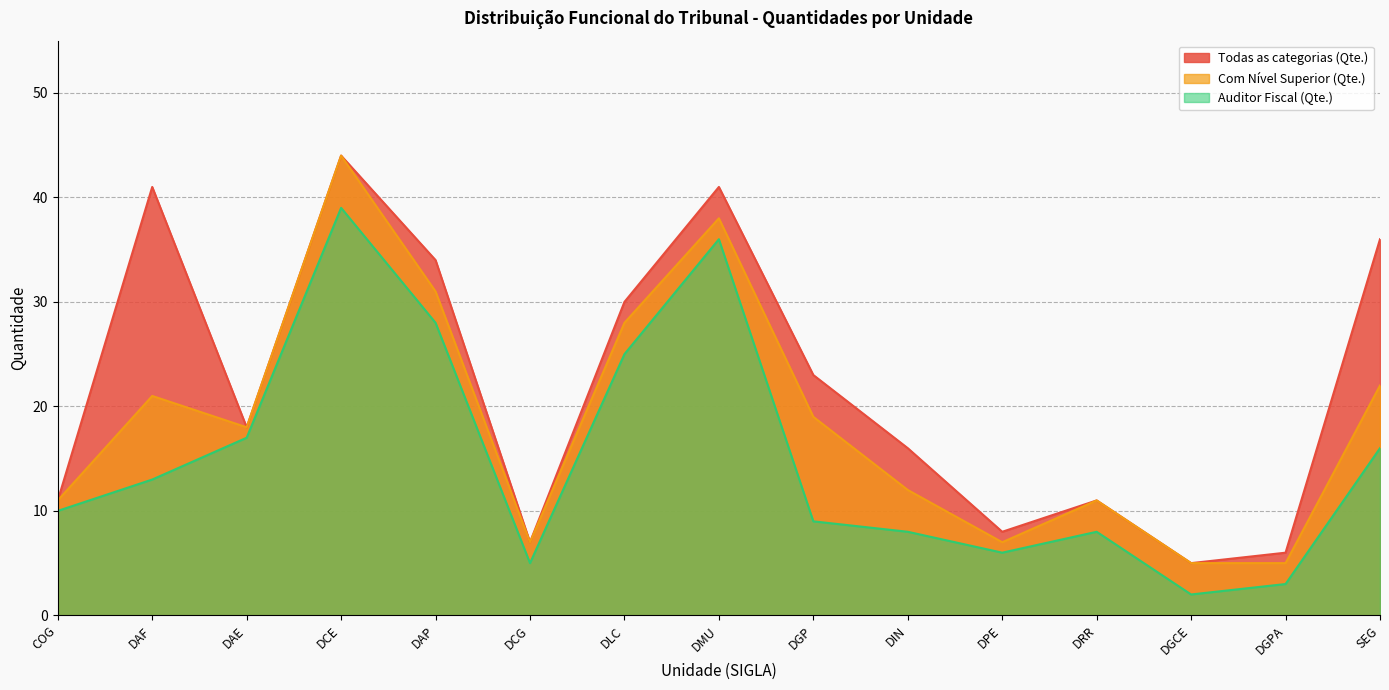

True or false: Auditor Fiscal (Qte.) and Com Nível Superior (Qte.) intersect in this chart.

False